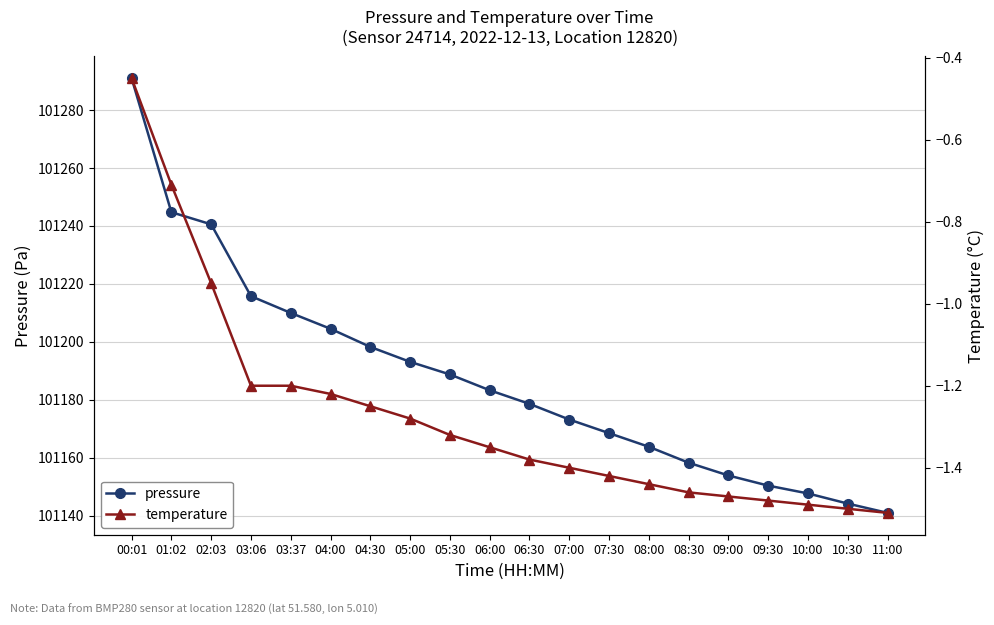

What is the smallest value displayed?

-1.5